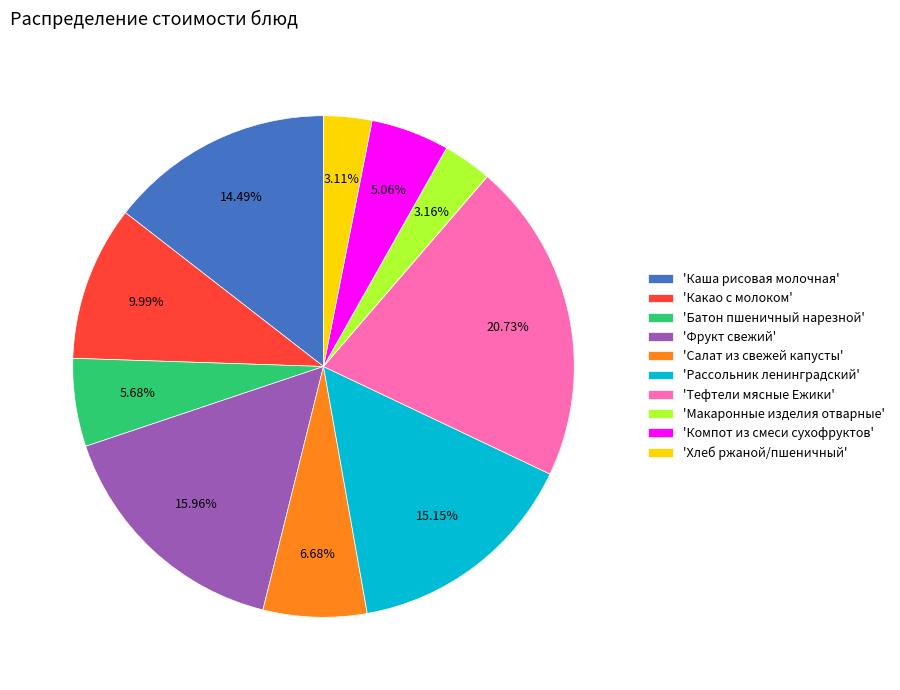

Which slice is the largest?

'Тефтели мясные Ежики'